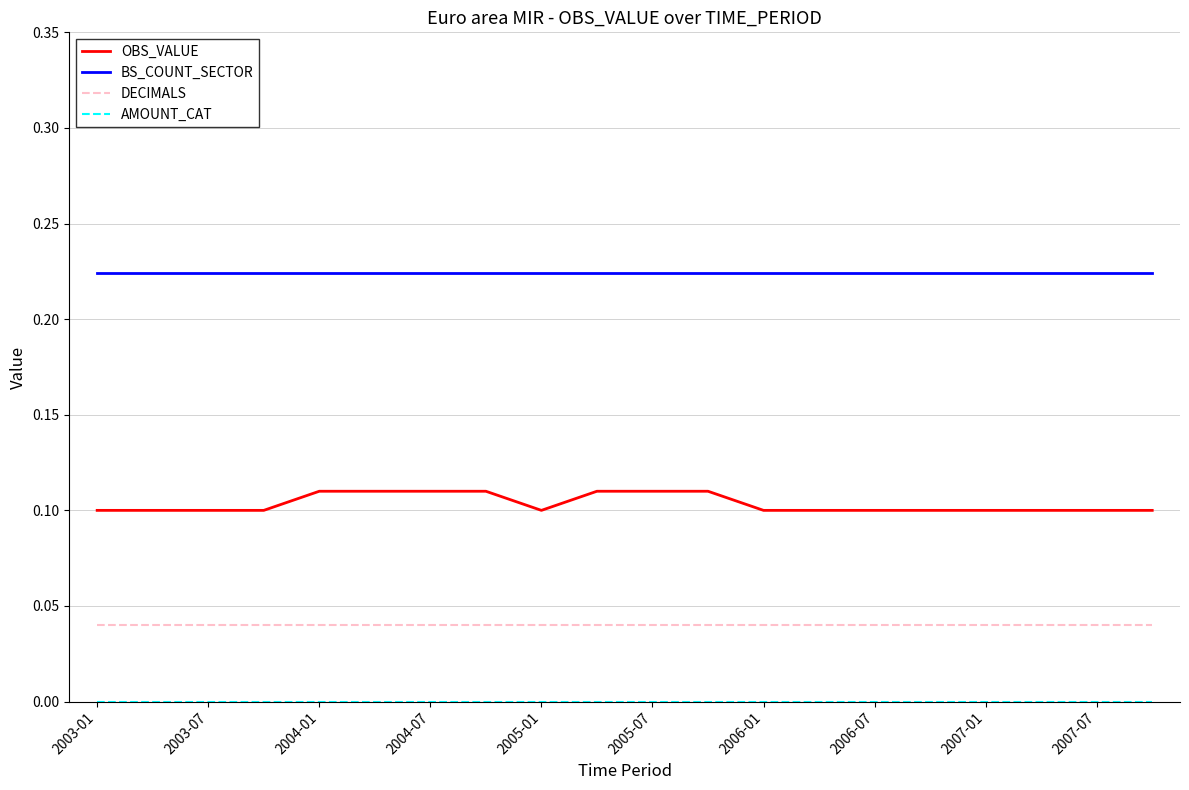

Which series has the widest spread of values?

OBS_VALUE